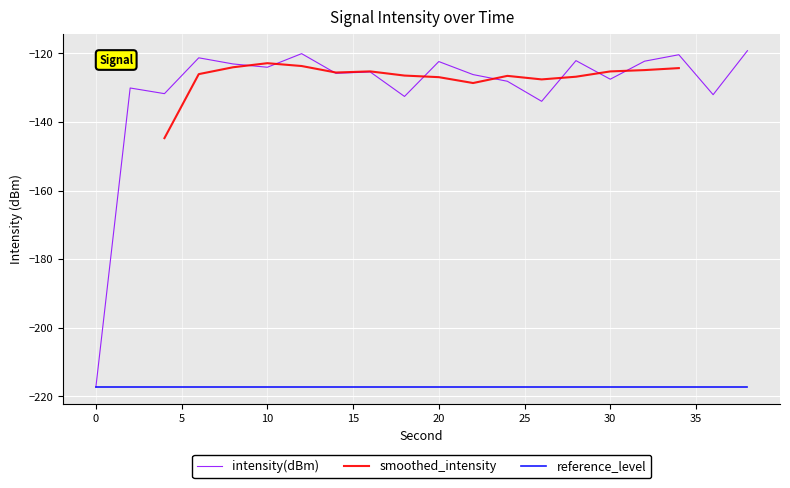

How many categories are shown in the chart?

20